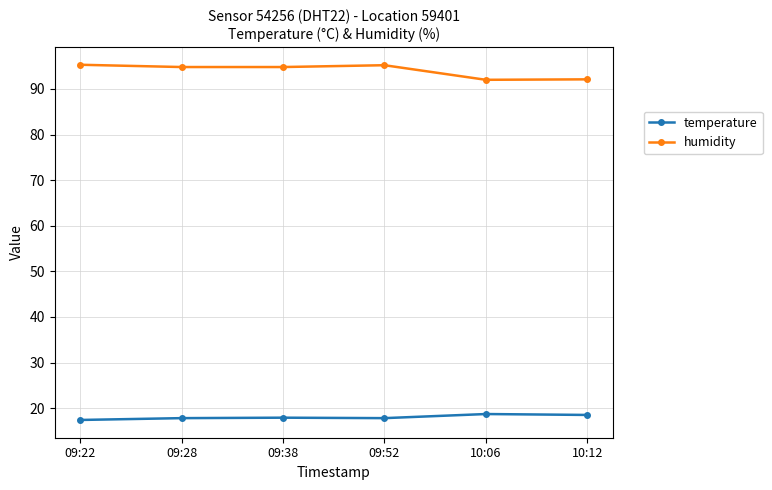

What is the average value of the temperature series?

18.0